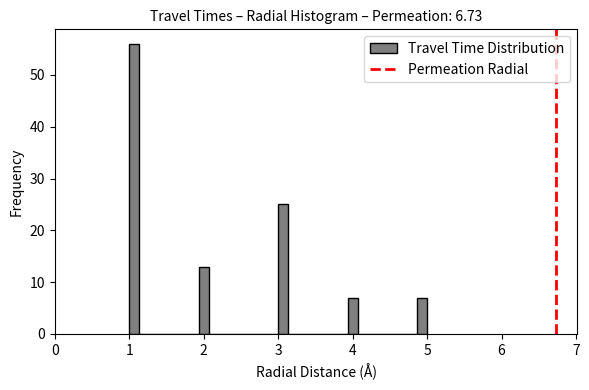

Around what value on the x-axis is the tallest bar? Give the approximate position of its centre, as read against the axis.

1.1